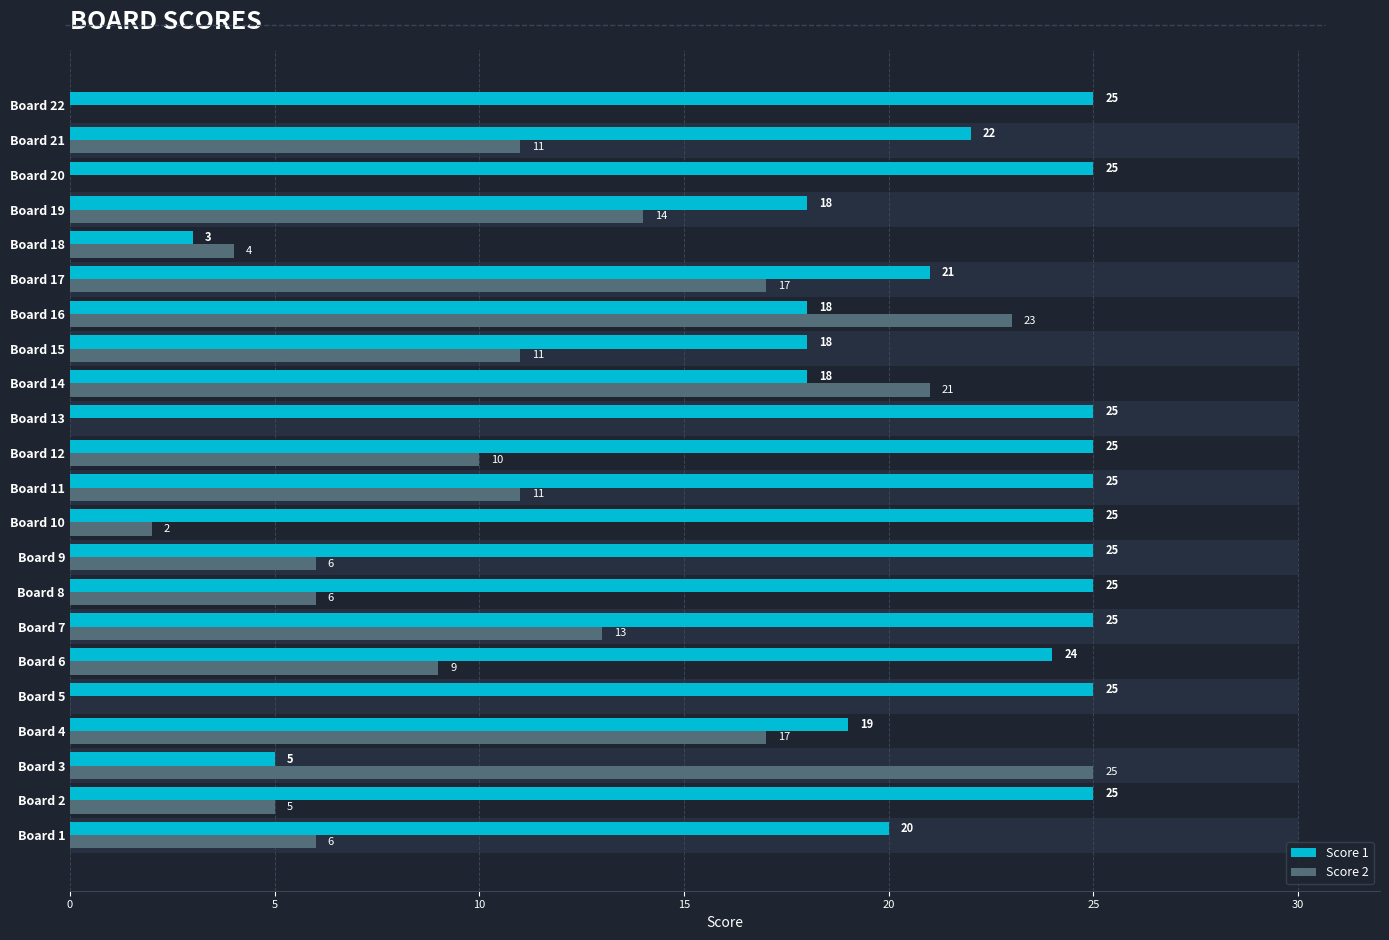

The value of Score 1 at Board 17 is 28. True or false?

False